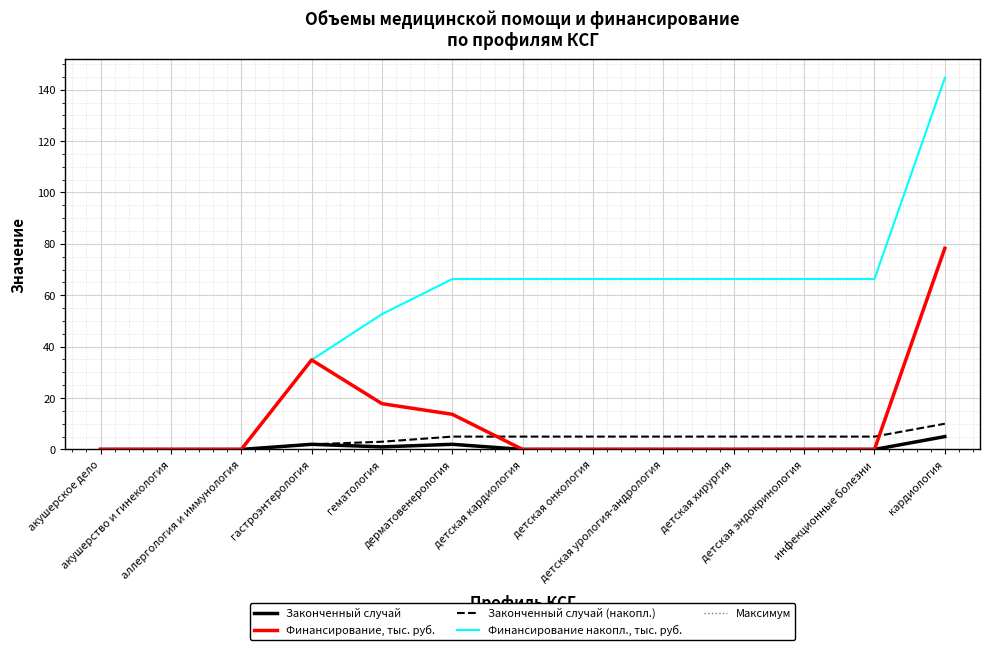

Is it true that Законченный случай equals 3.4 at инфекционные болезни?

False